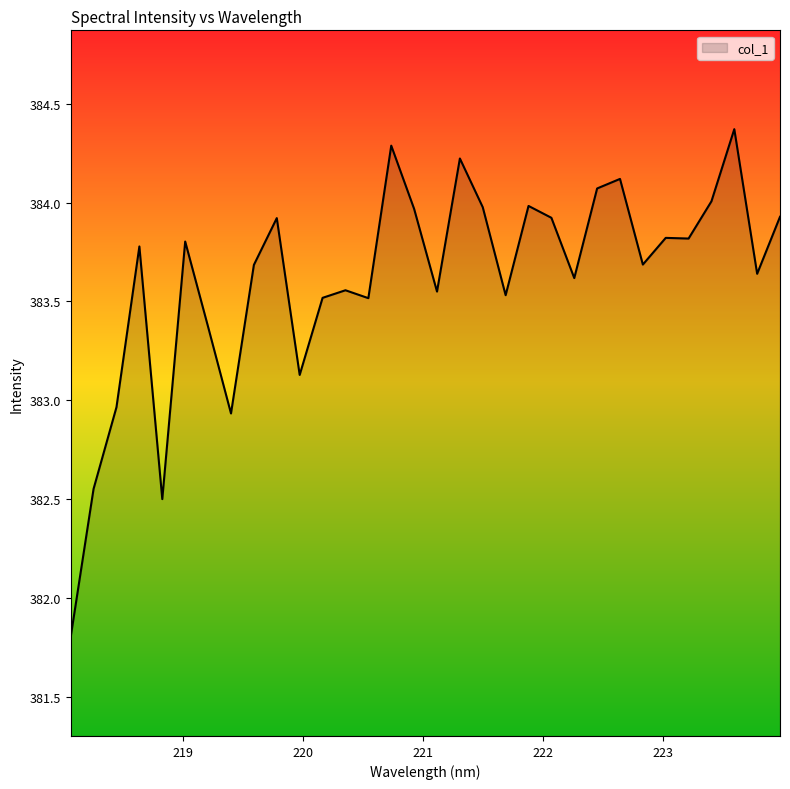

What is the minimum value shown in the chart?

381.8